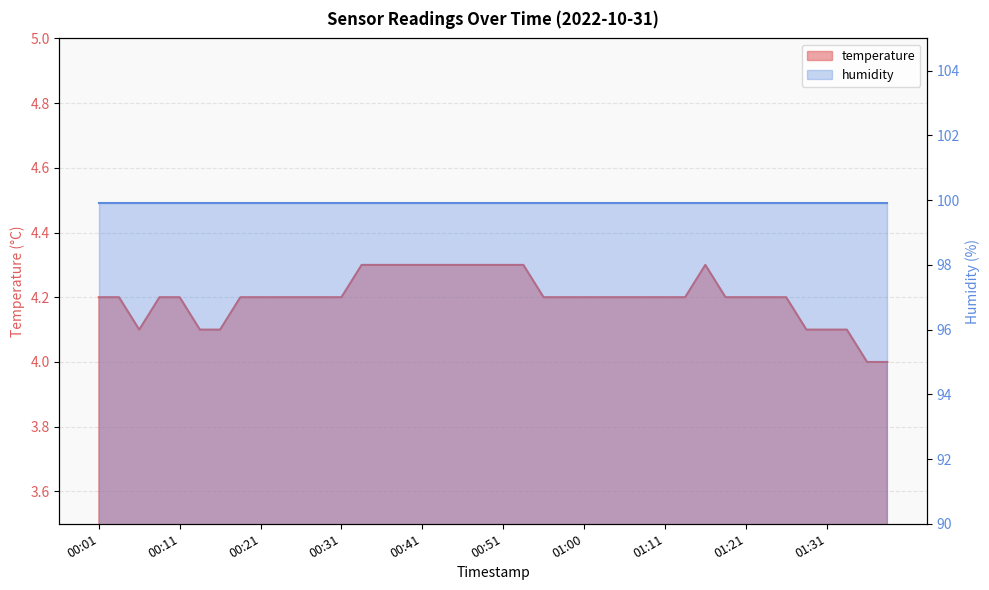

Count the number of values greater than 4.

38